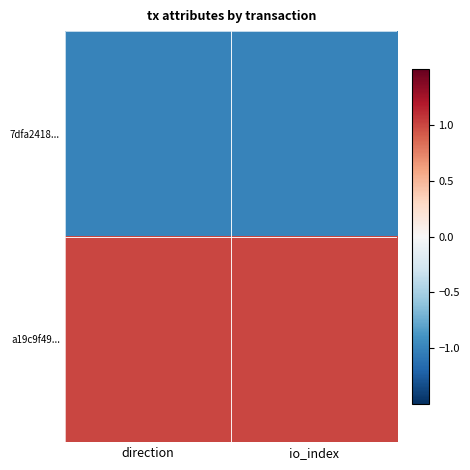

Reading right to left, list all the values displayed in this chart.

7dfa2418...: io_index=-1	direction=-1
a19c9f49...: io_index=1	direction=1